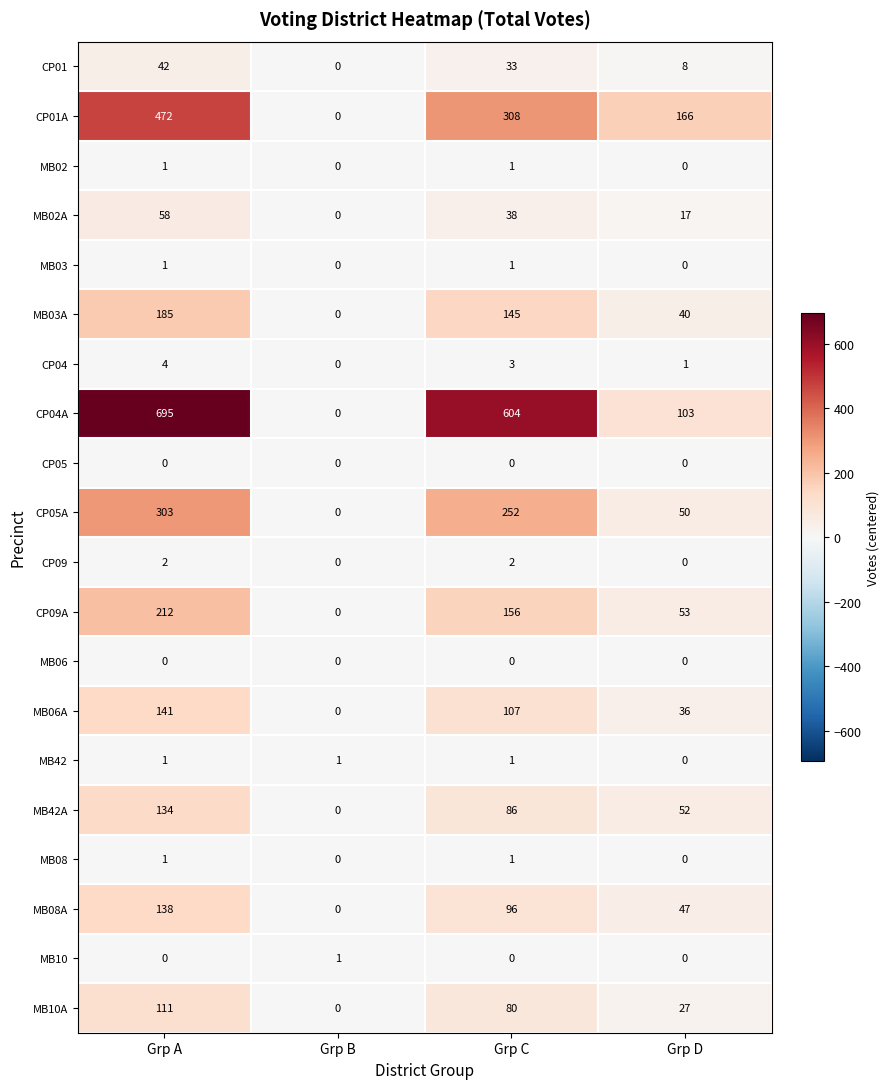

Which series has the largest total across all categories?

CP04A